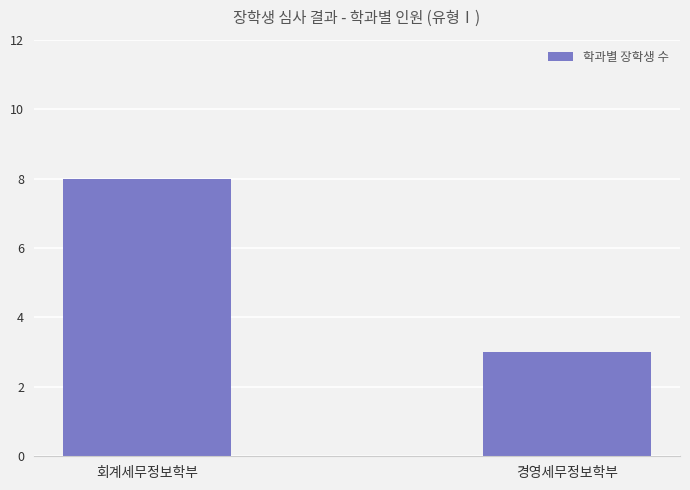

Read the value at 회계세무정보학부.

8